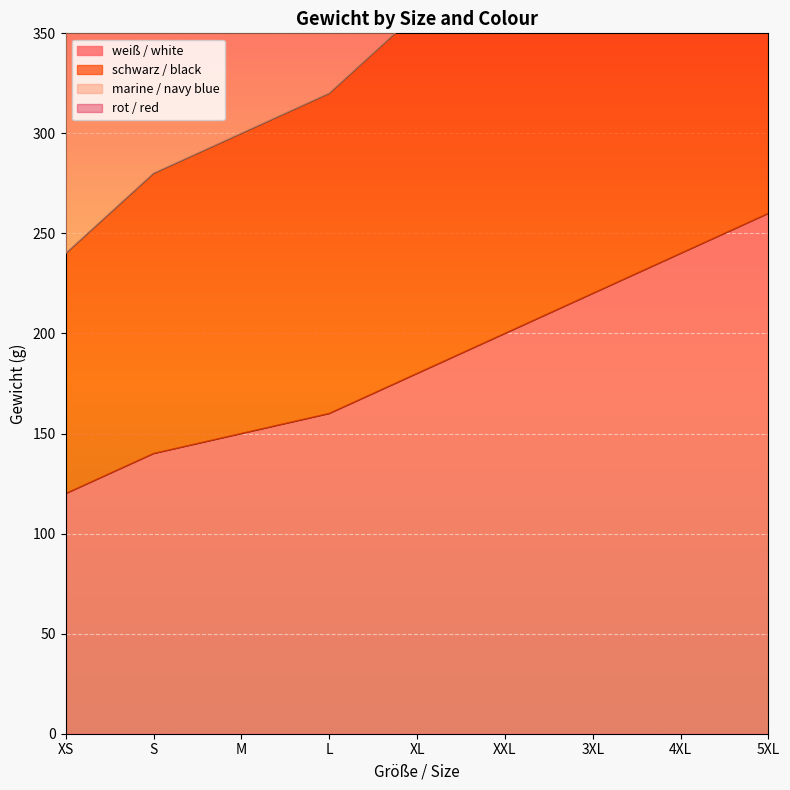

At which category is the sum across all series the highest?

5XL